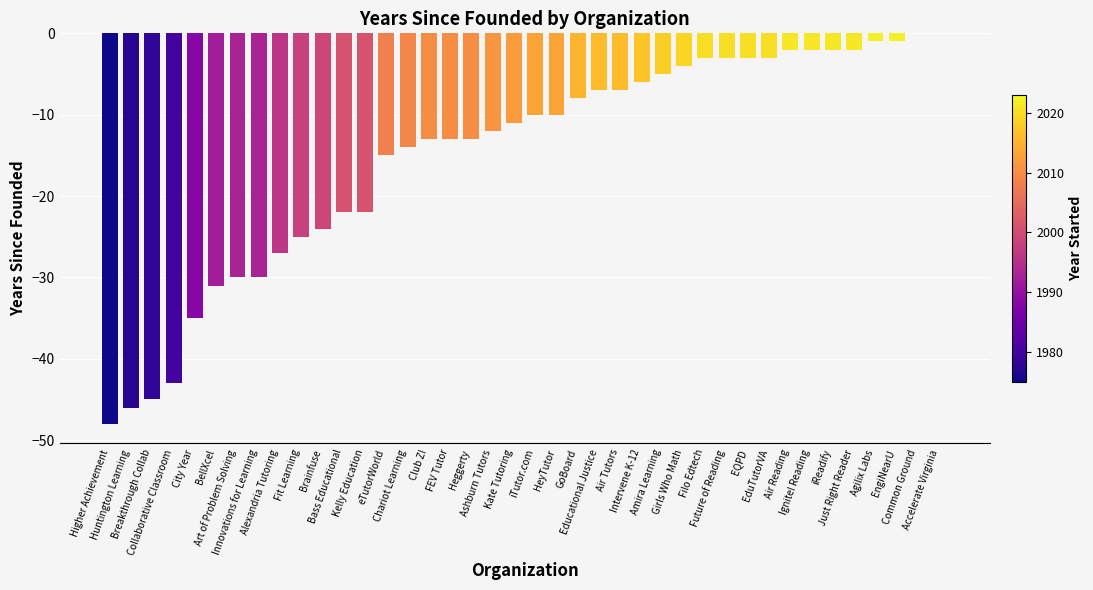

What is the sum of all values?

-598